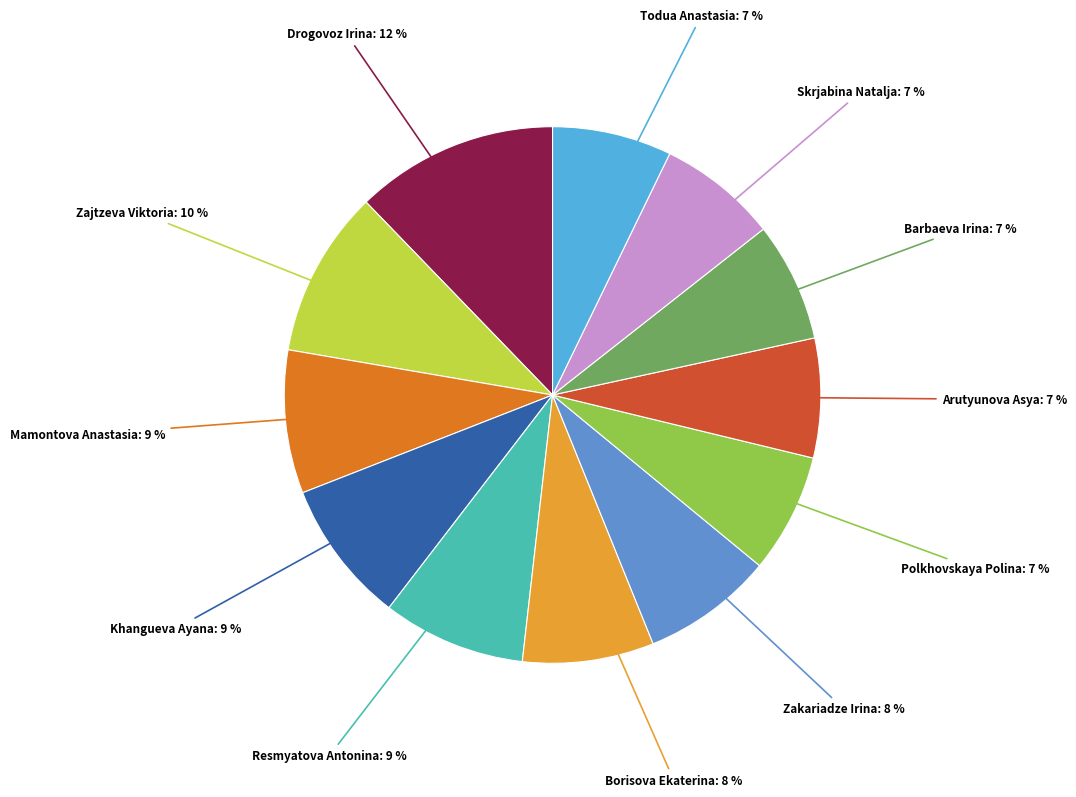

How many segments does this pie chart have?

12